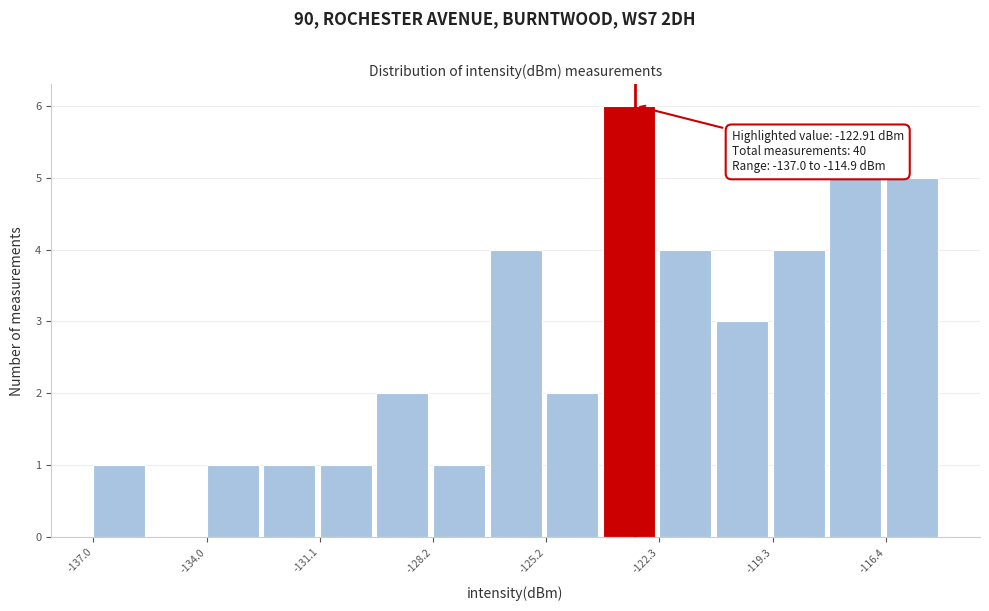

Around what value on the x-axis is the tallest bar? Give the approximate position of its centre, as read against the axis.

-123.0